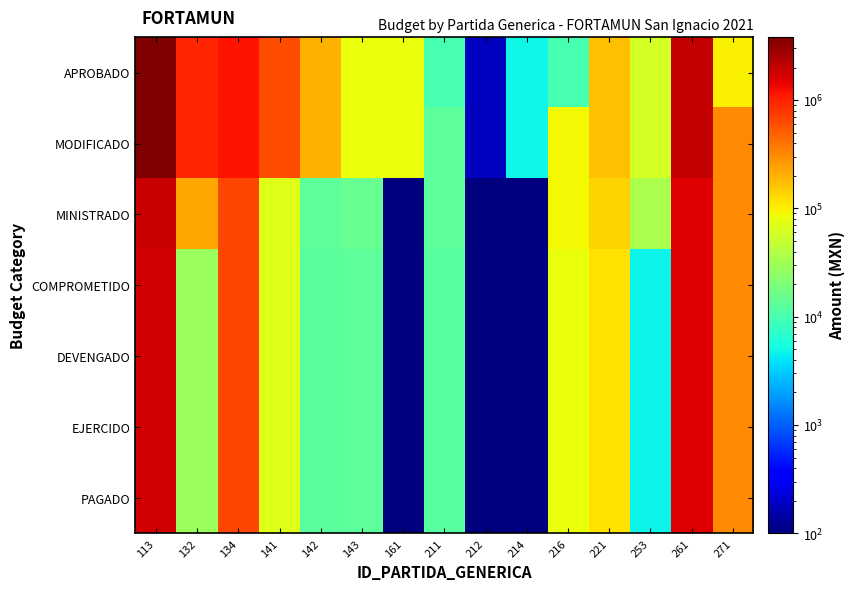

Reading left to right, what are all the values shown in this chart?

APROBADO: 113=3809016.0	132=955157.7	134=1184480.0	141=596776.9	142=201823.9	143=80729.6	161=80000.0	211=10000.0	212=182.4	214=5000.0	216=10000.0	221=170000.0	253=60000.0	261=2030000.0	271=100000.0
MODIFICADO: 113=3809016.0	132=955157.7	134=1184480.0	141=596776.9	142=201823.9	143=80729.6	161=80000.0	211=13000.0	212=182.4	214=5000.0	216=91000.0	221=170000.0	253=60000.0	261=2030000.0	271=318000.0
MINISTRADO: 113=1943000.0	132=229230.6	134=654840.0	141=68000.0	142=13000.0	143=15000.0	161=0.0	211=13000.0	212=0.0	214=0.0	216=91000.0	221=136000.0	253=34800.6	261=1580000.0	271=318000.0
COMPROMETIDO: 113=1777520.7	132=28330.7	134=654840.0	141=67741.4	142=12647.2	143=13026.4	161=0.0	211=12110.4	212=0.0	214=0.0	216=80109.6	221=115695.8	253=4800.6	261=1572736.6	271=317690.4
DEVENGADO: 113=1777520.7	132=28330.7	134=654840.0	141=67741.4	142=12647.2	143=13026.4	161=0.0	211=12110.4	212=0.0	214=0.0	216=80109.6	221=115695.8	253=4800.6	261=1572736.6	271=317690.4
EJERCIDO: 113=1777520.7	132=28330.7	134=654840.0	141=67741.4	142=12647.2	143=13026.4	161=0.0	211=12110.4	212=0.0	214=0.0	216=80109.6	221=115695.8	253=4800.6	261=1572736.6	271=317690.4
PAGADO: 113=1777520.7	132=28330.7	134=654840.0	141=67741.4	142=12647.2	143=13026.4	161=0.0	211=12110.4	212=0.0	214=0.0	216=80109.6	221=115695.8	253=4800.6	261=1572736.6	271=317690.4